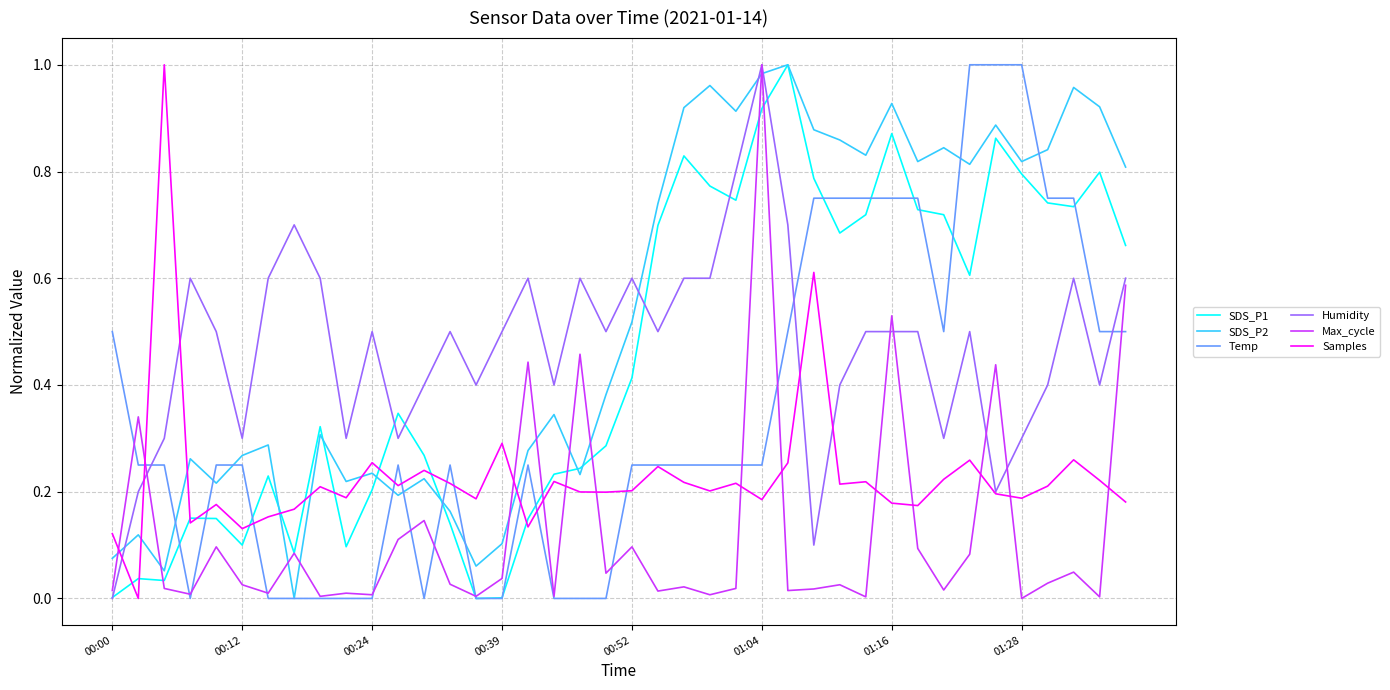

Which series has the largest total across all categories?

SDS_P2